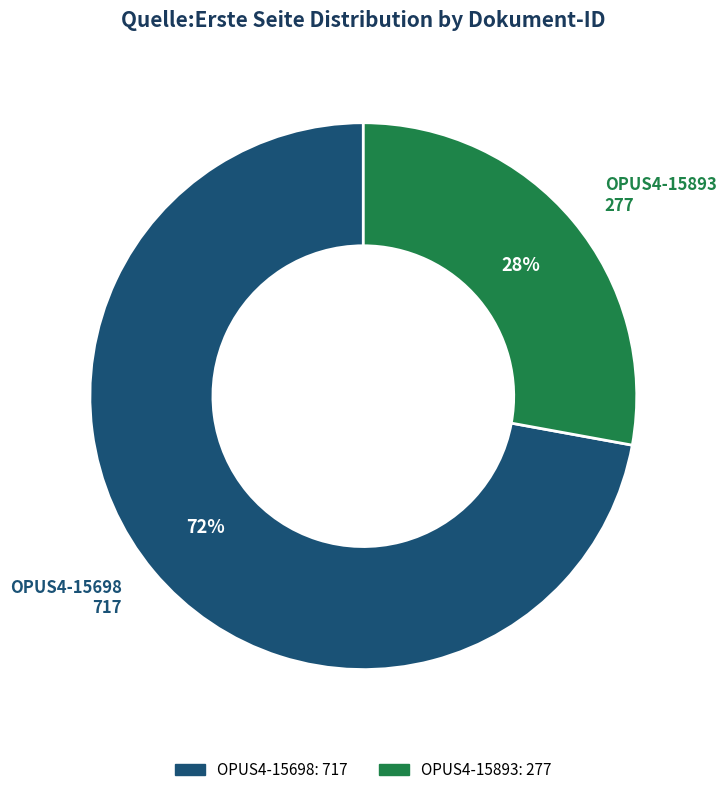

How many segments does this pie chart have?

2